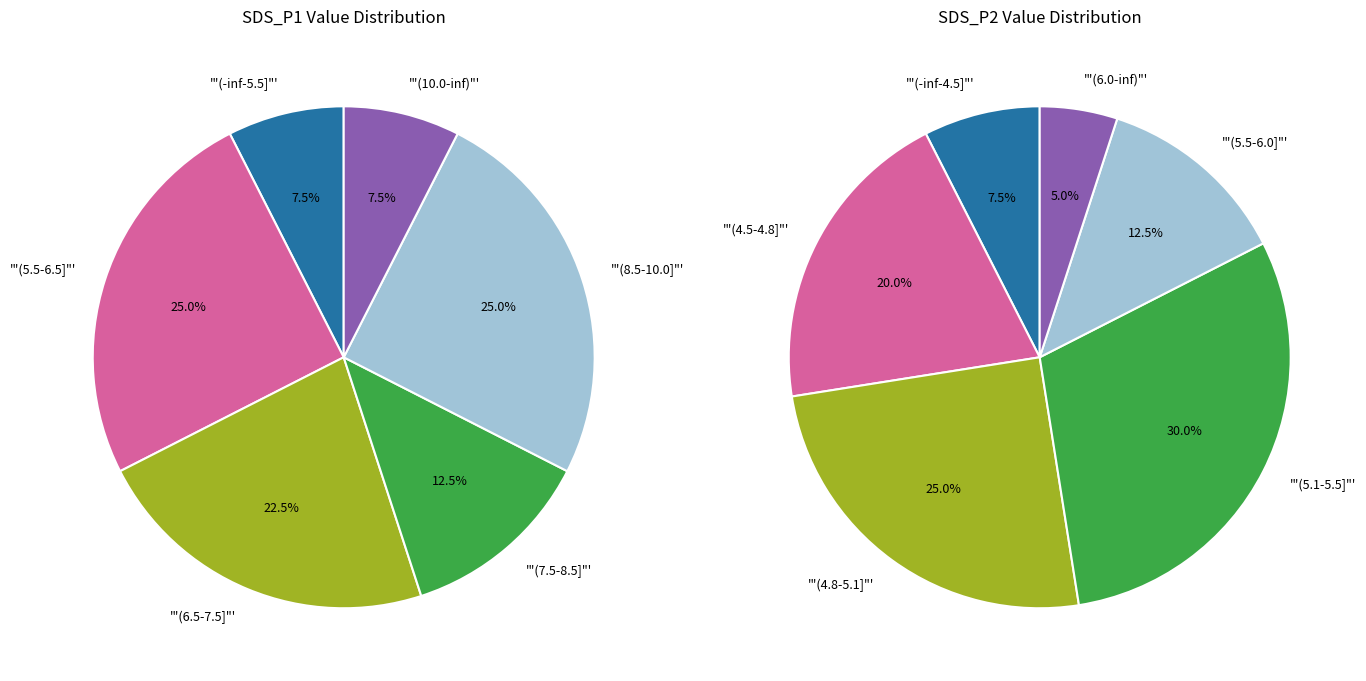

Does 30 represent more than half of the total?

No